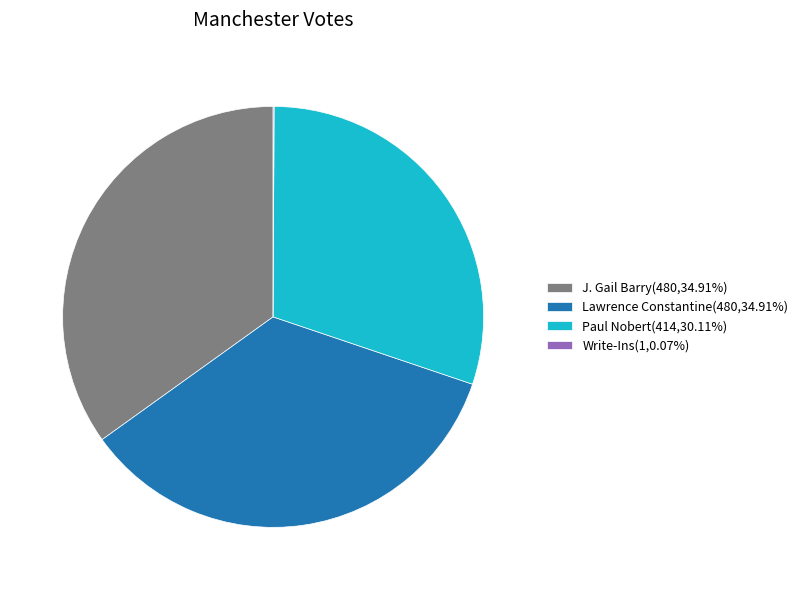

Does J. Gail Barry(480,34.91%) represent more than half of the total?

No